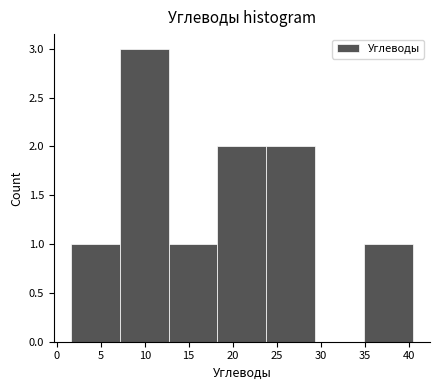

Reading left to right, transcribe this chart: for each bar, give the range it covers on the x-axis and its height. Neither the bar edges nor the heights are printed on the chart, so give them approximately, as read against the axes.

1.5 to 7.0: 1
7.0 to 12.5: 3
12.5 to 18.5: 1
18.5 to 24.0: 2
24.0 to 29.5: 2
29.5 to 35.0: 0
35.0 to 40.5: 1